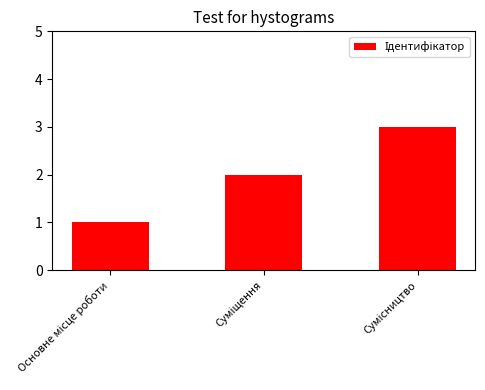

What is the maximum value shown in the chart?

3